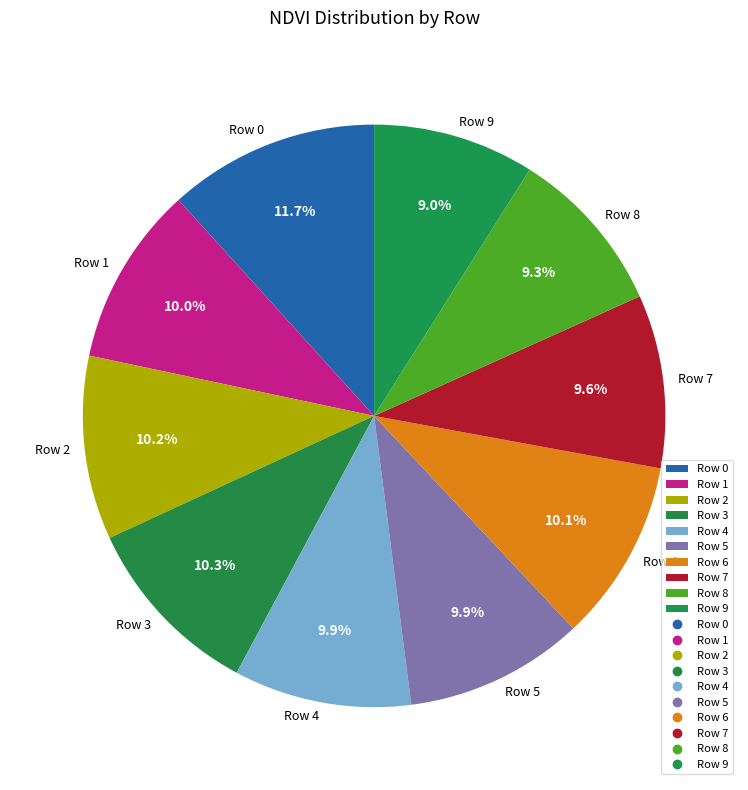

To the nearest percent, what portion does Row 2 represent?

10%